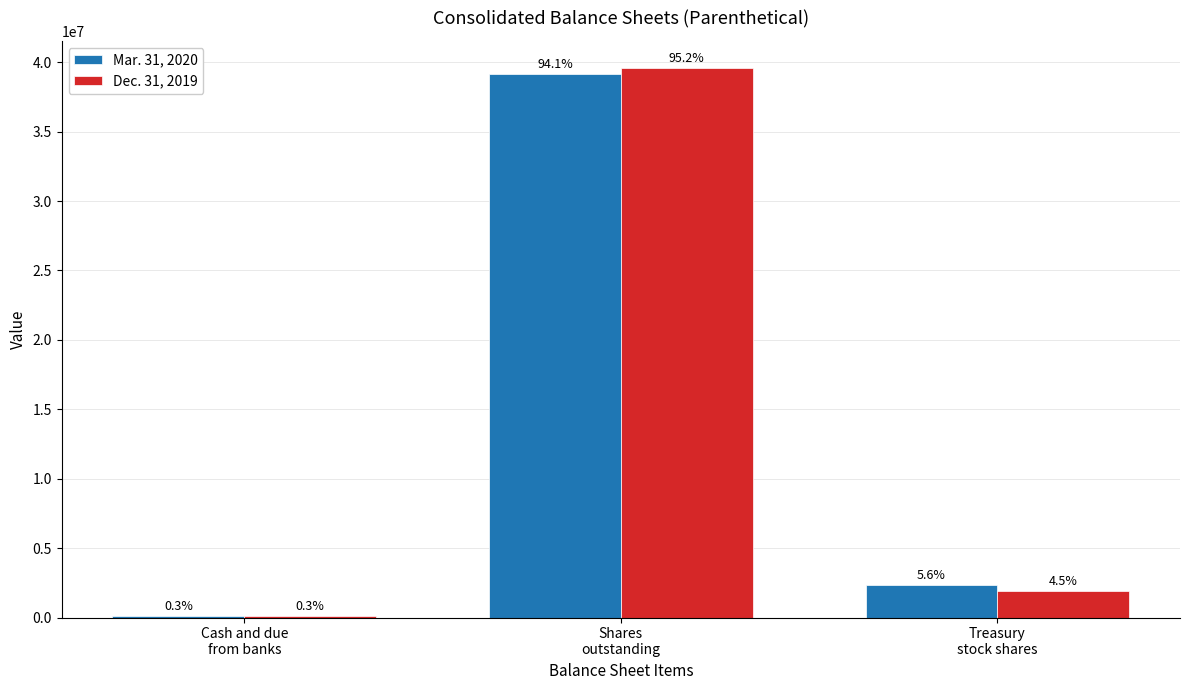

Does the chart contain stacked bars?

No